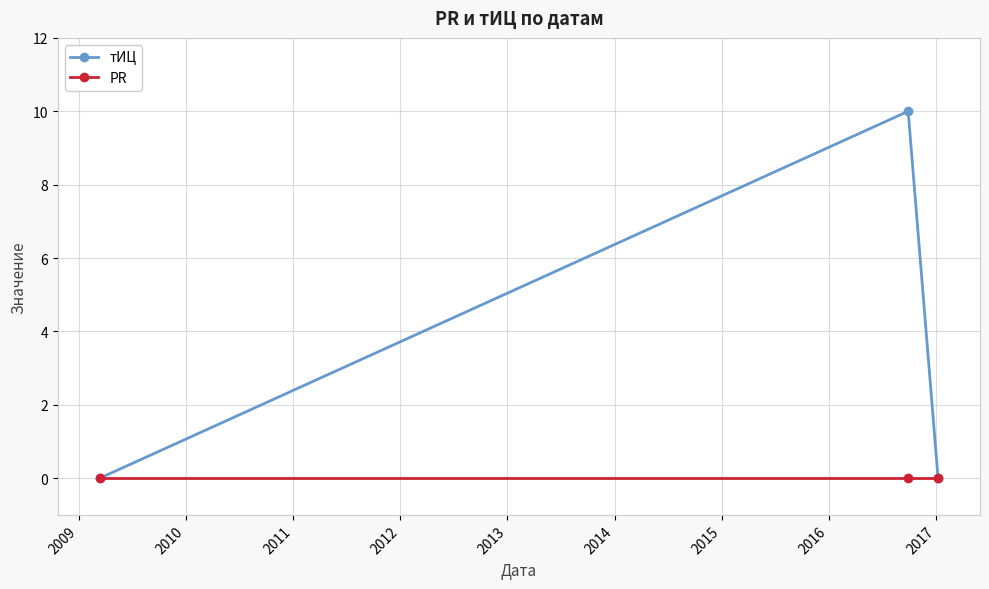

Which series has the largest range (max minus min)?

тИЦ